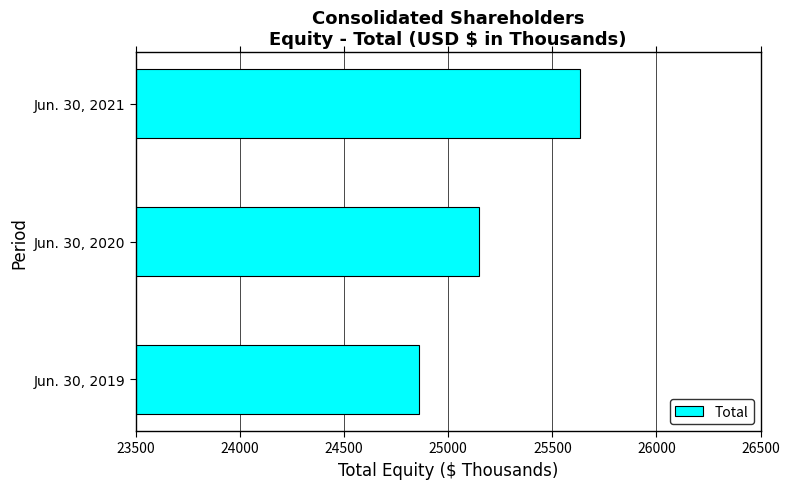

The value at Jun. 30, 2019 is 24861. True or false?

True